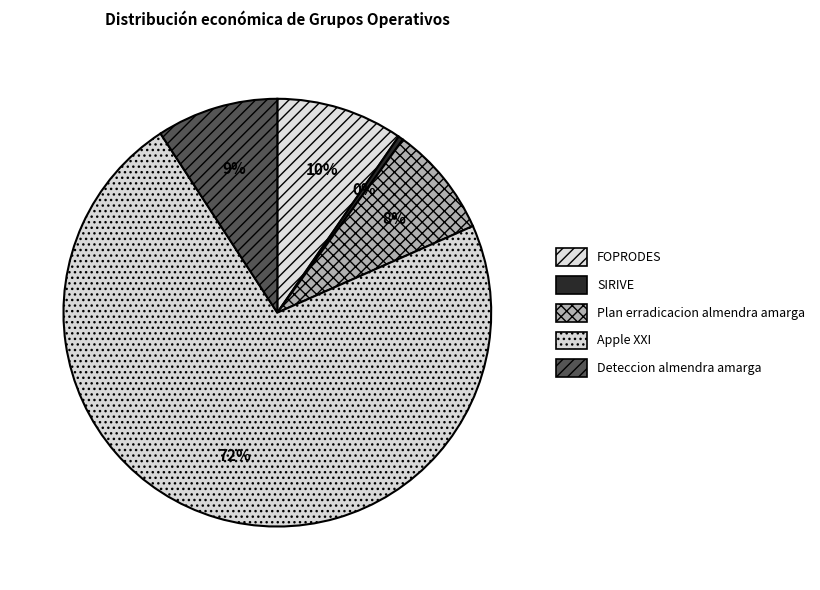

To the nearest percent, what is the difference between the largest and smallest slice percentages?

72%